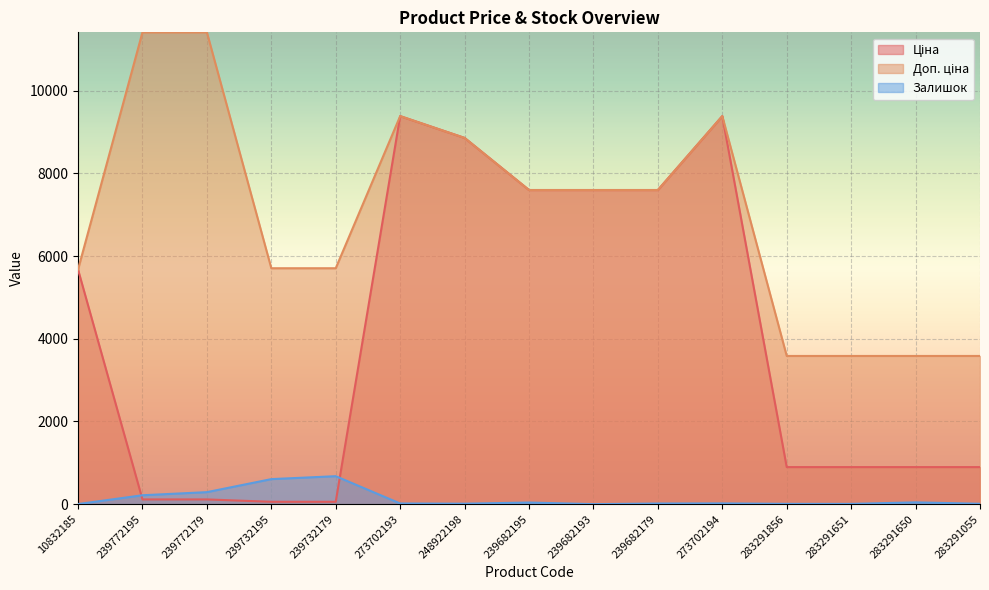

At which category does the chart reach its peak across all series?

239772195